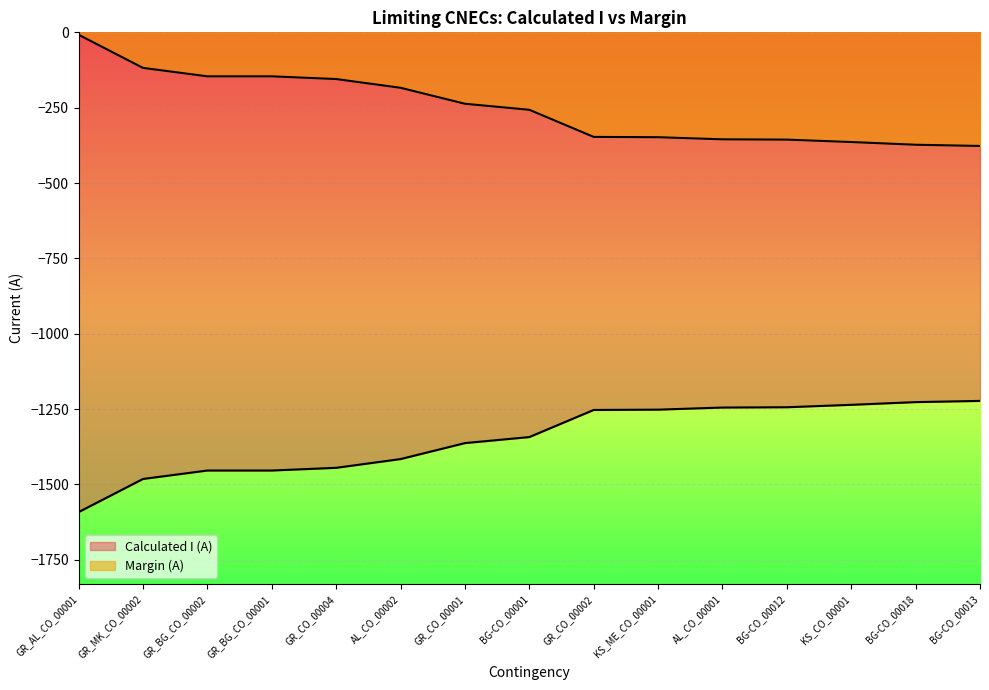

What is the label of the 3rd point from the right?

KS_CO_00001